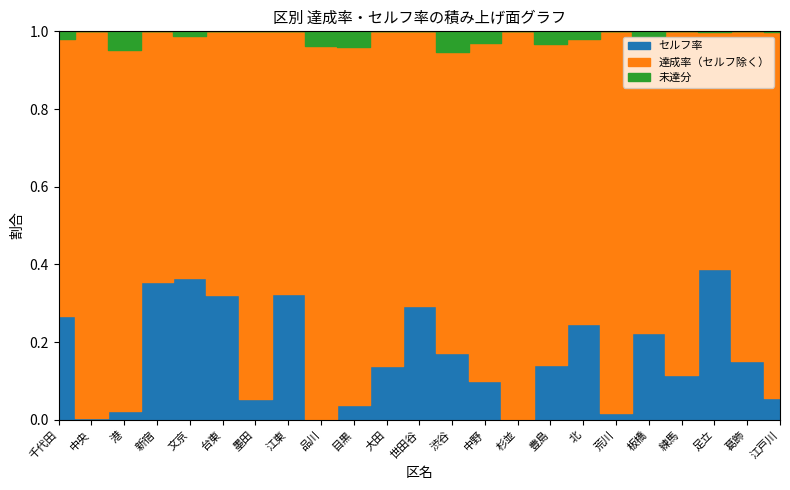

What position from the left is 中野?

14